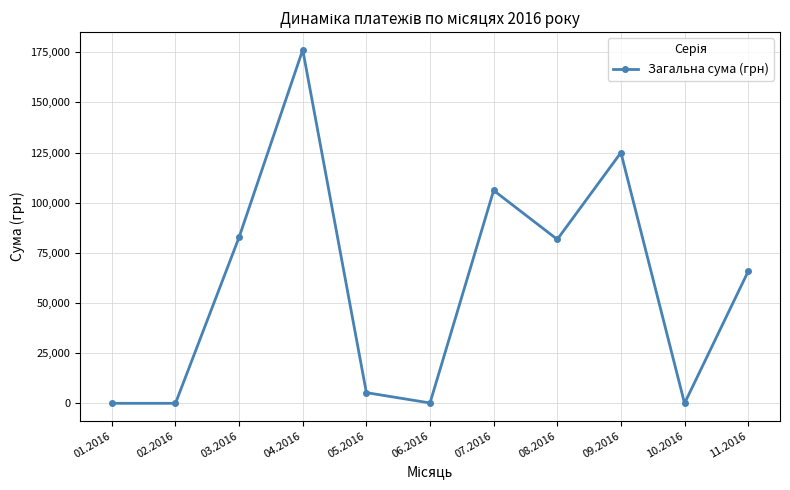

What is the greatest value displayed?

176247.3